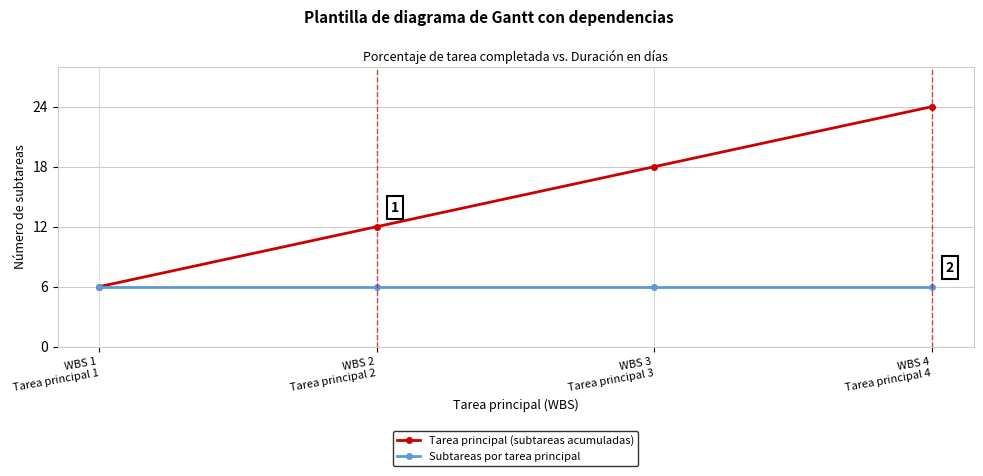

What is the sum of the Tarea principal (subtareas acumuladas) values at WBS 1
Tarea principal 1 and WBS 3
Tarea principal 3?

24